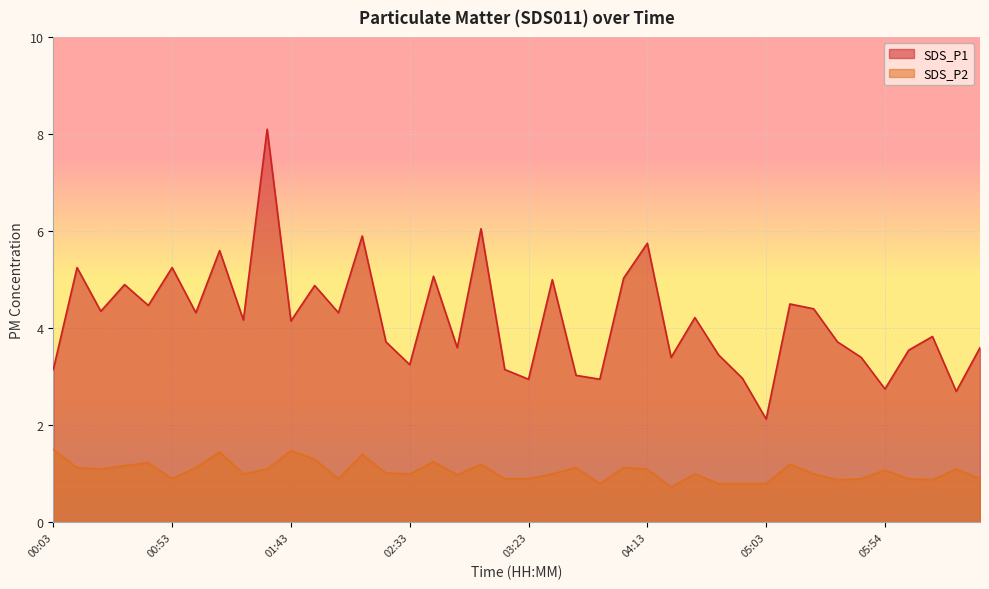

True or false: SDS_P2 has a value of 1.2 at 05:14.

True